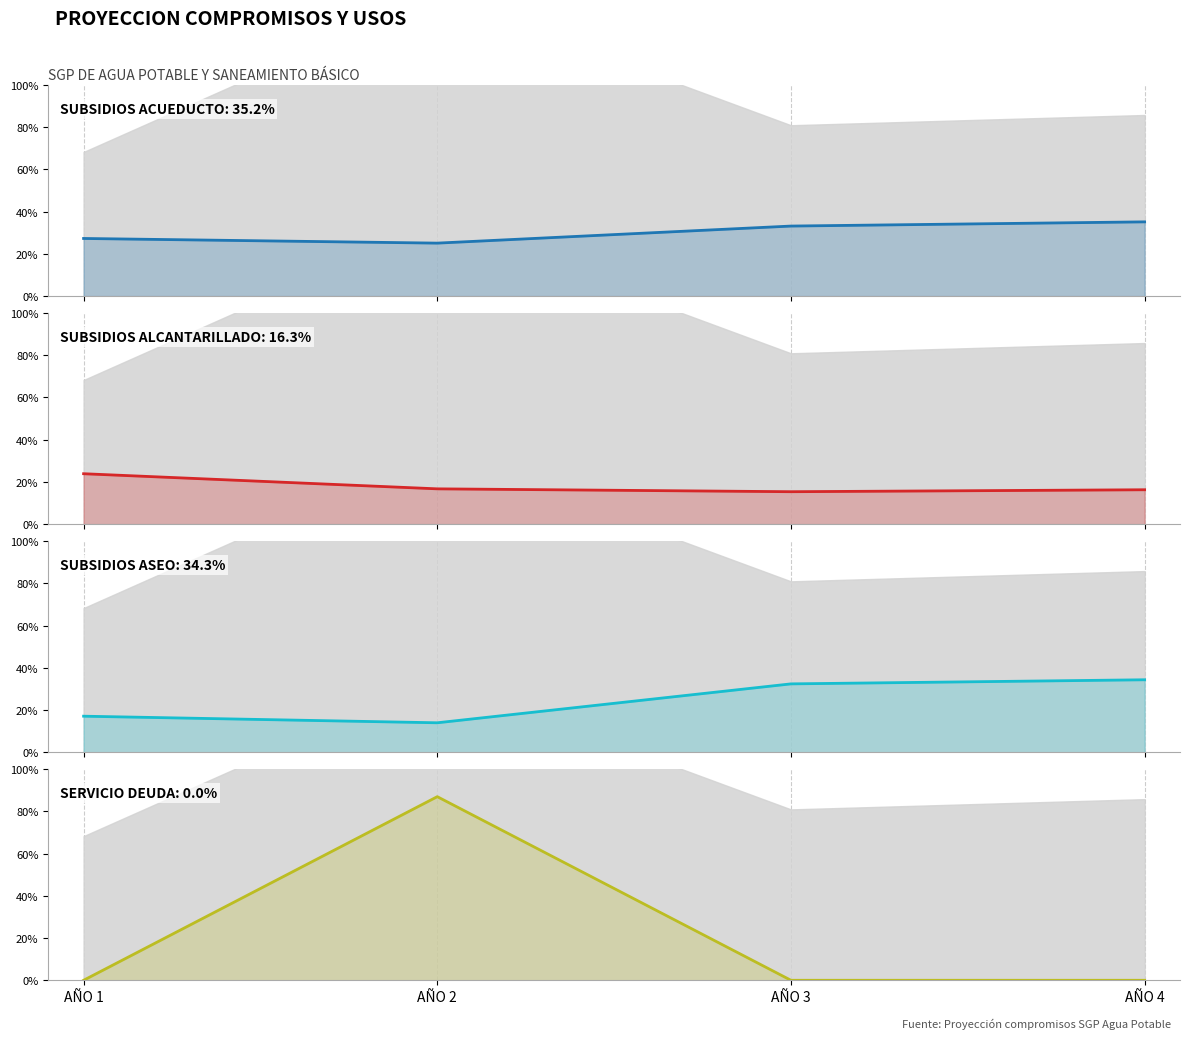

List the labels in order of PAGO DE SUBSIDIOS A PRESTADORES DE ALCA value, smallest first.

AÑO 3, AÑO 4, AÑO 2, AÑO 1